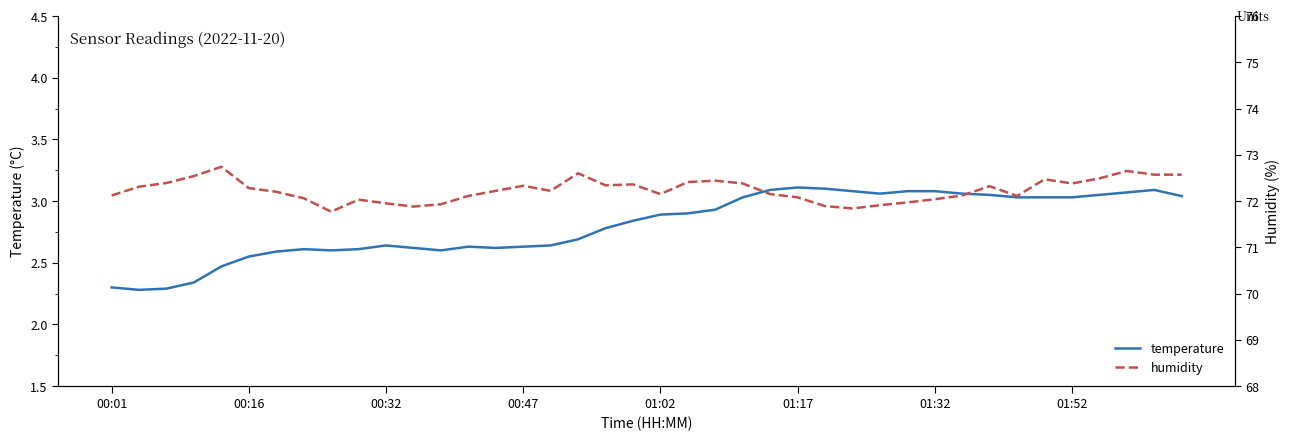

Is it true that temperature equals 5.0 at 01:52?

False